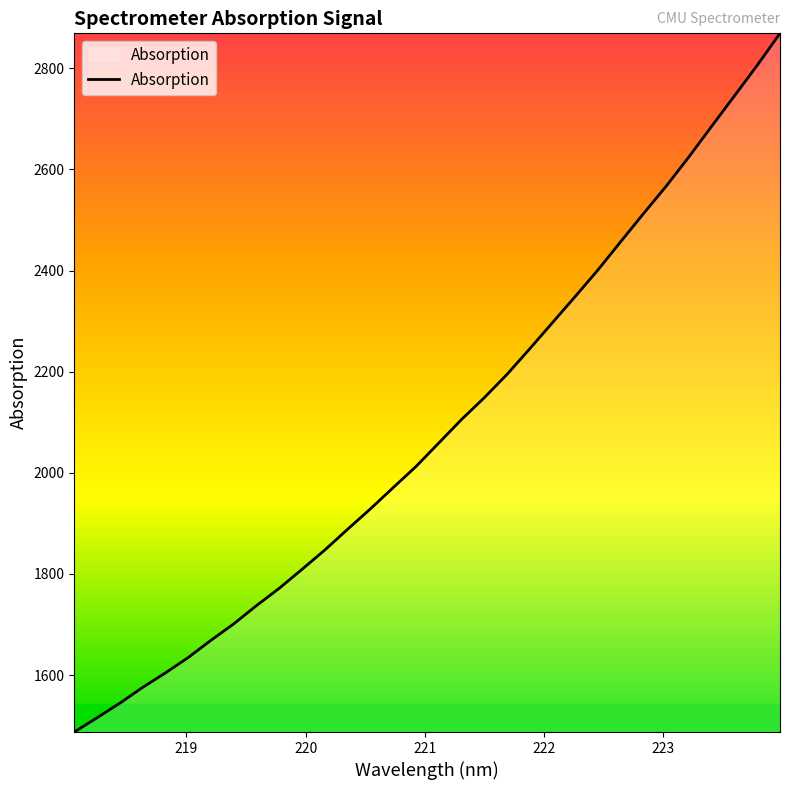

What is the minimum value shown in the chart?

1487.4